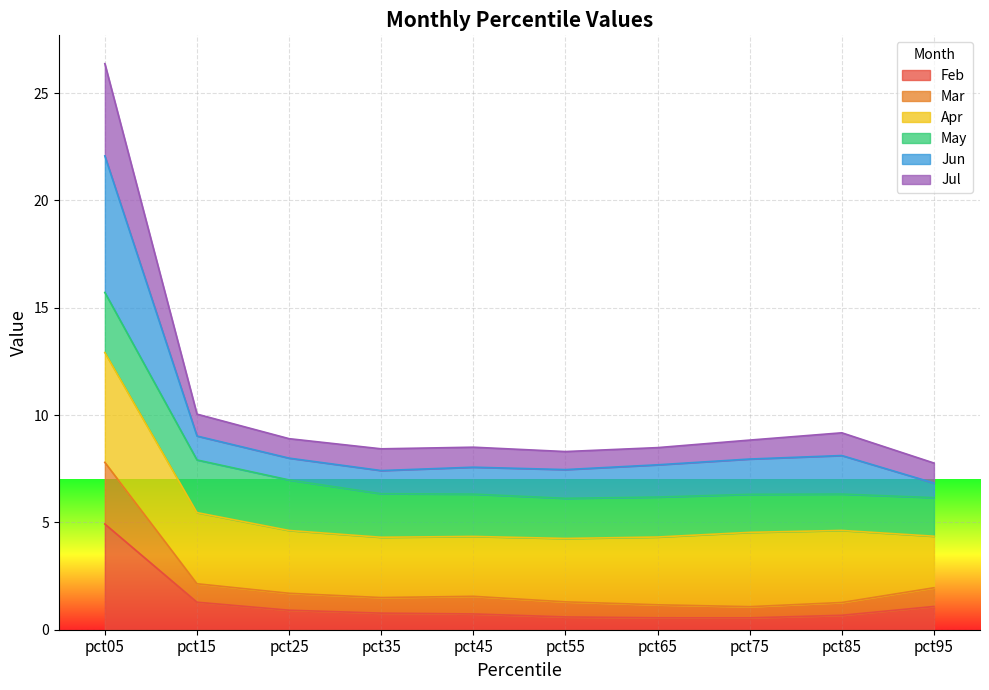

The value of Feb at pct55 is 0.6. True or false?

True